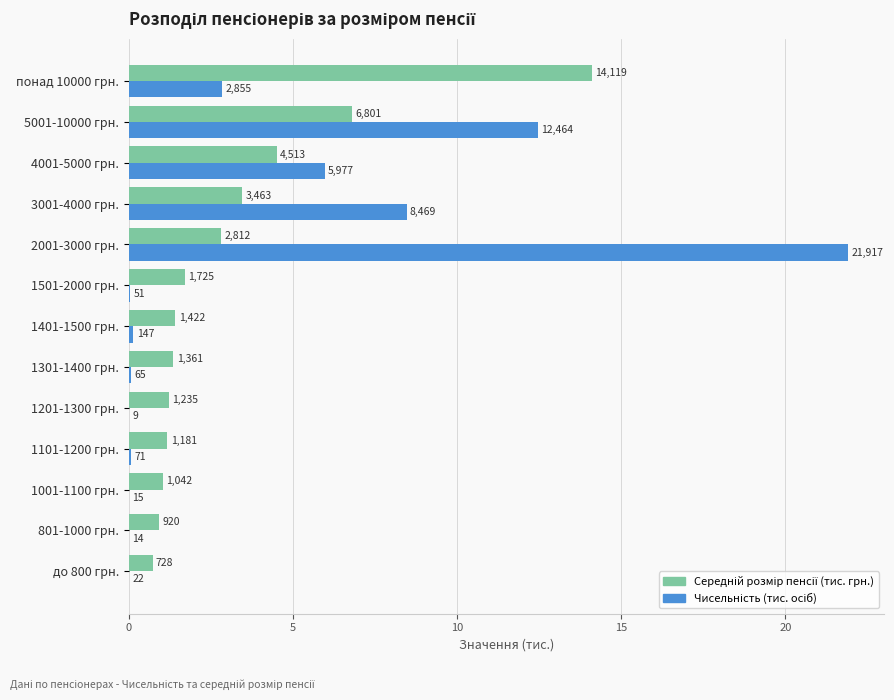

What are all the series names shown in the legend?

Середній розмір пенсії (тис. грн.), Чисельність (тис. осіб)